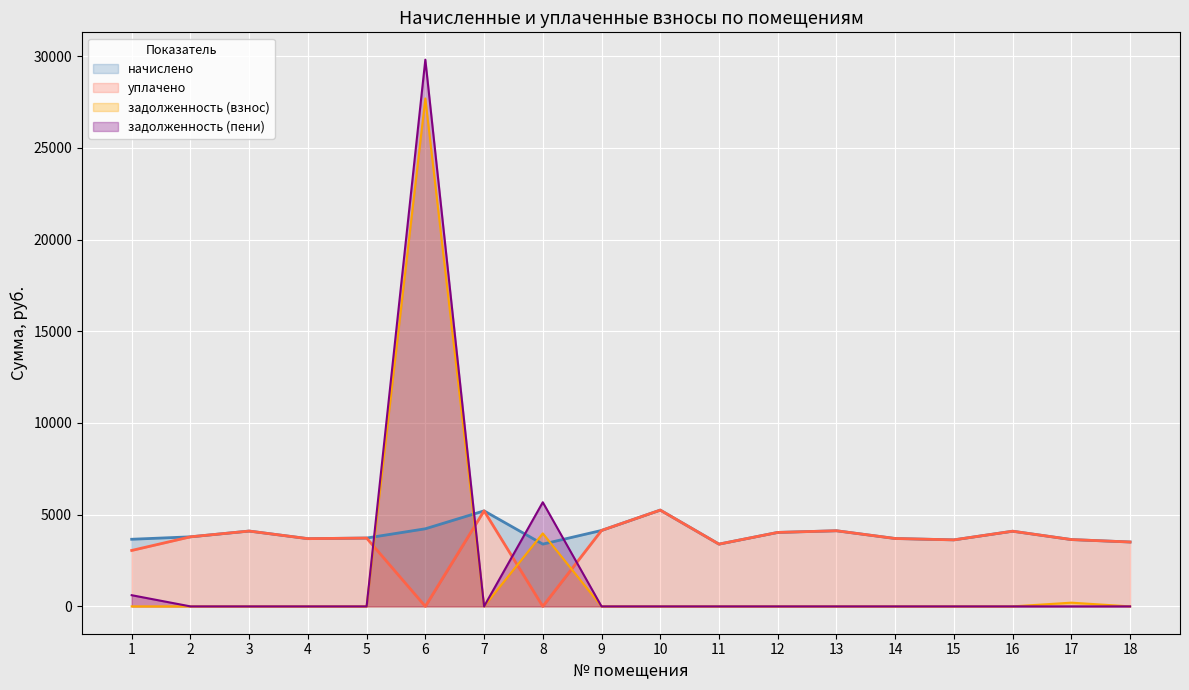

What is the total value across all series at 13?

8246.9